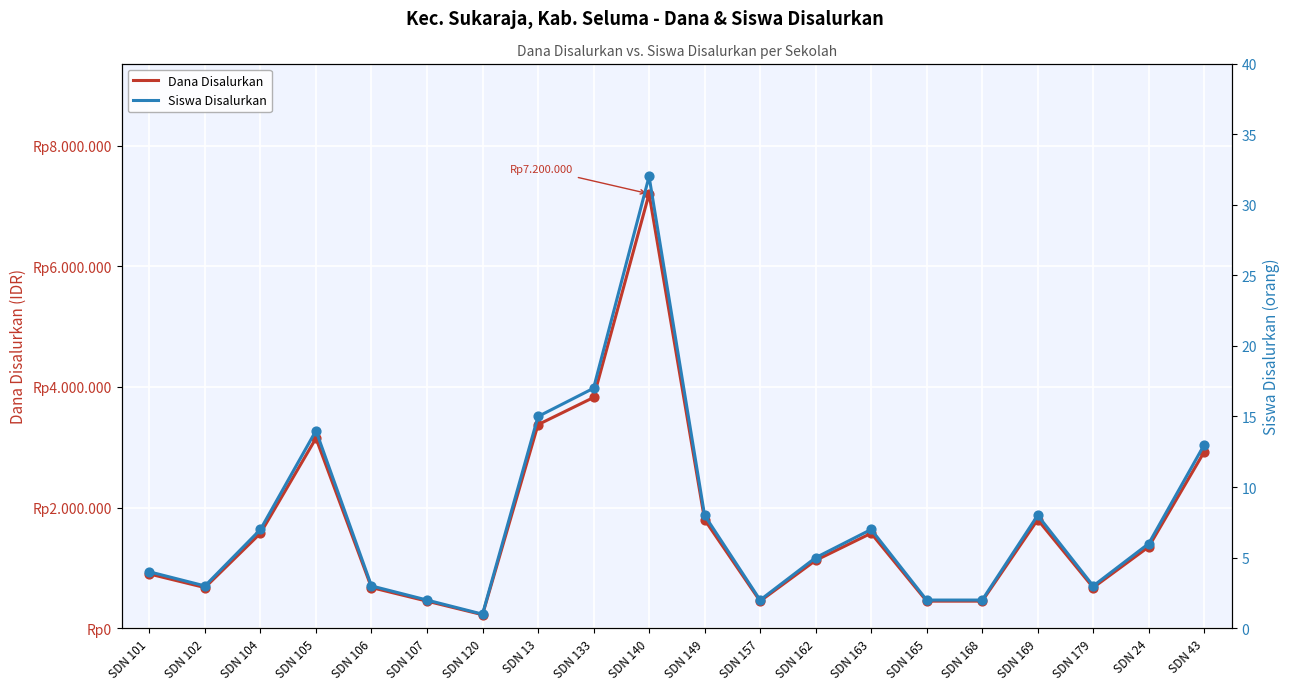

Which series has the largest total across all categories?

Dana Disalurkan